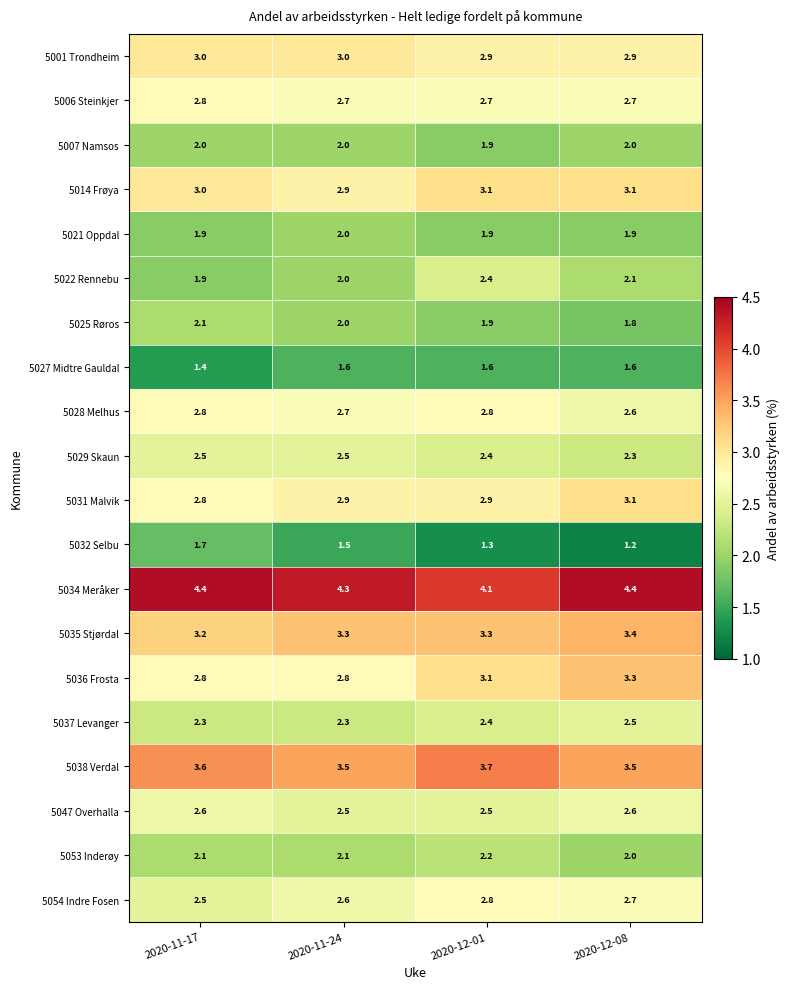

What is the difference between the highest and lowest values at 2020-11-24?

2.8